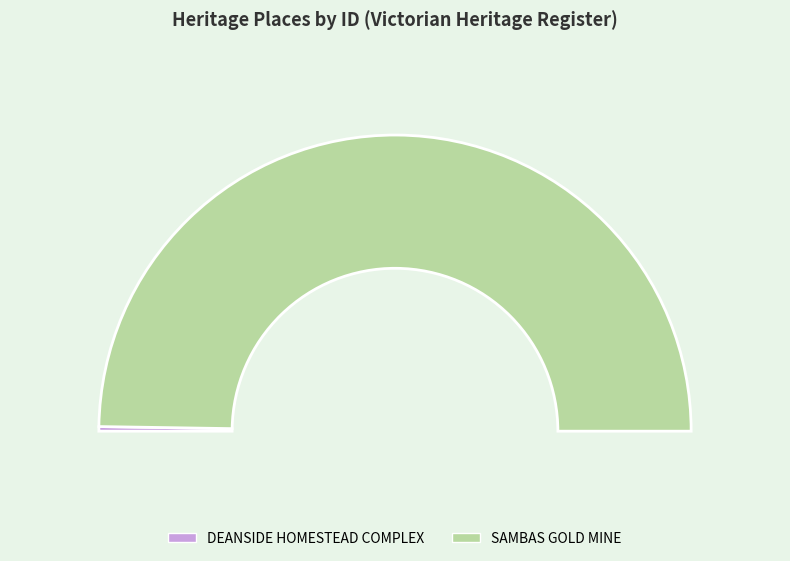

Which category accounts for the majority?

SAMBAS GOLD MINE